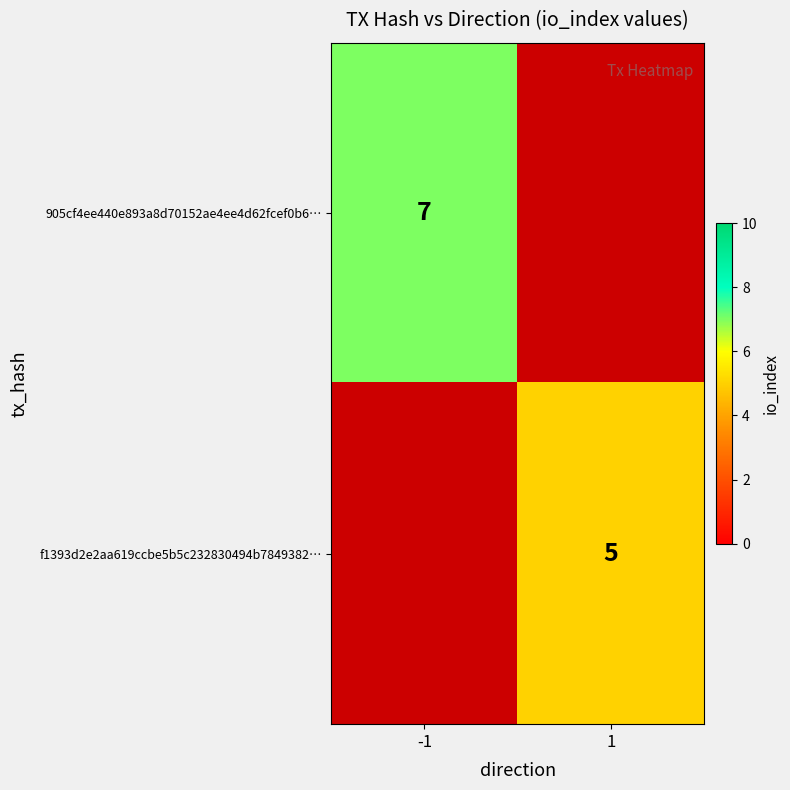

Is the value of f1393d2e2aa619ccbe5b5c232830494b7849382… at 1 greater than the value of 905cf4ee440e893a8d70152ae4ee4d62fcef0b6… at -1?

No